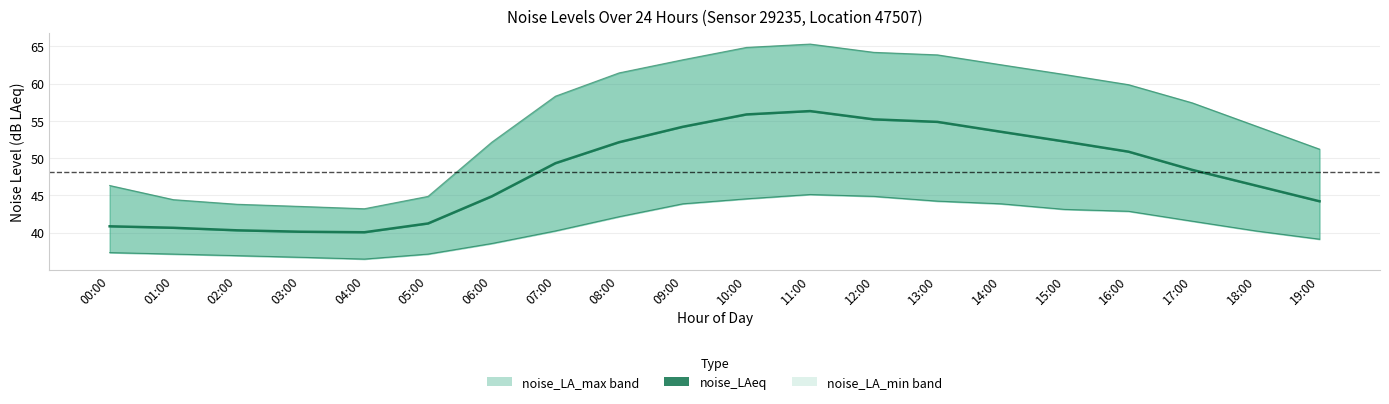

What is the label of the 3rd point from the left?

02:00